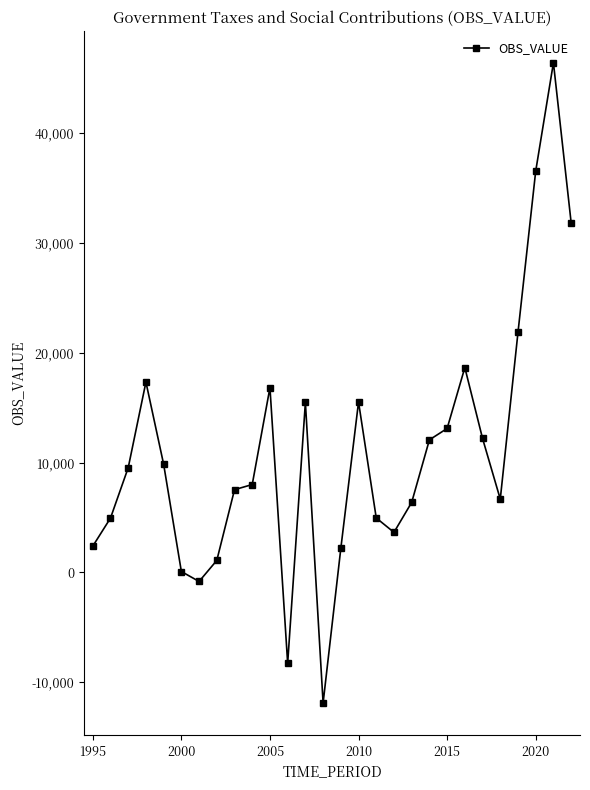

Count the number of categories in the chart.

28